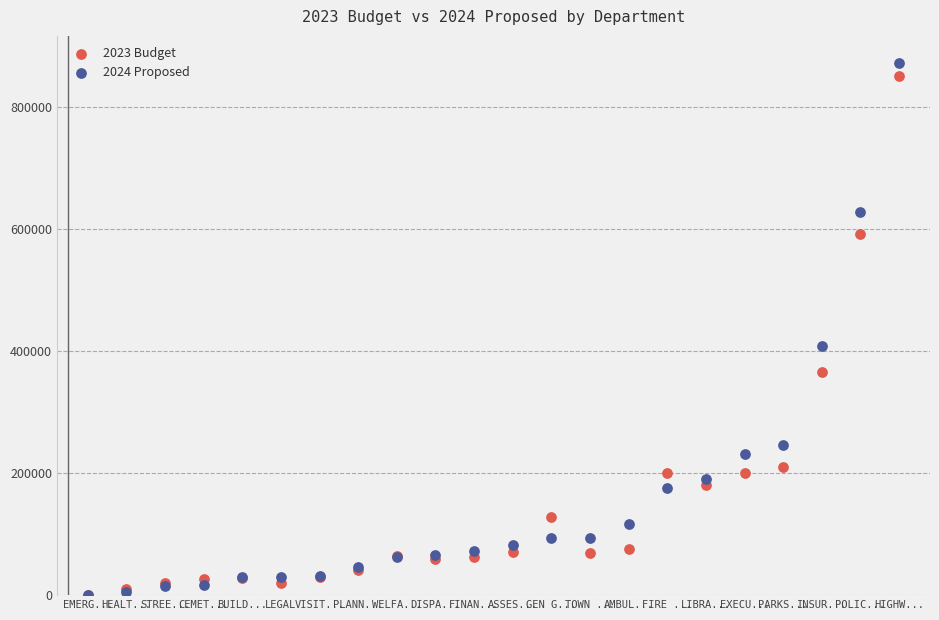

What are all the series names shown in the legend?

2023 Budget, 2024 Proposed